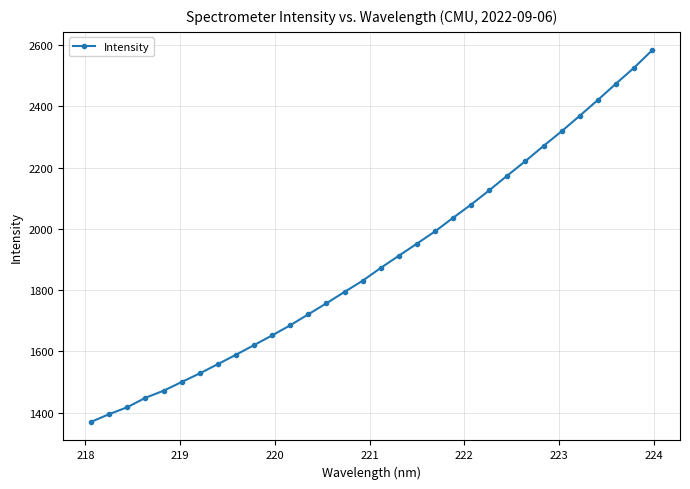

True or false: the data has more than 1 interior local peaks.

False